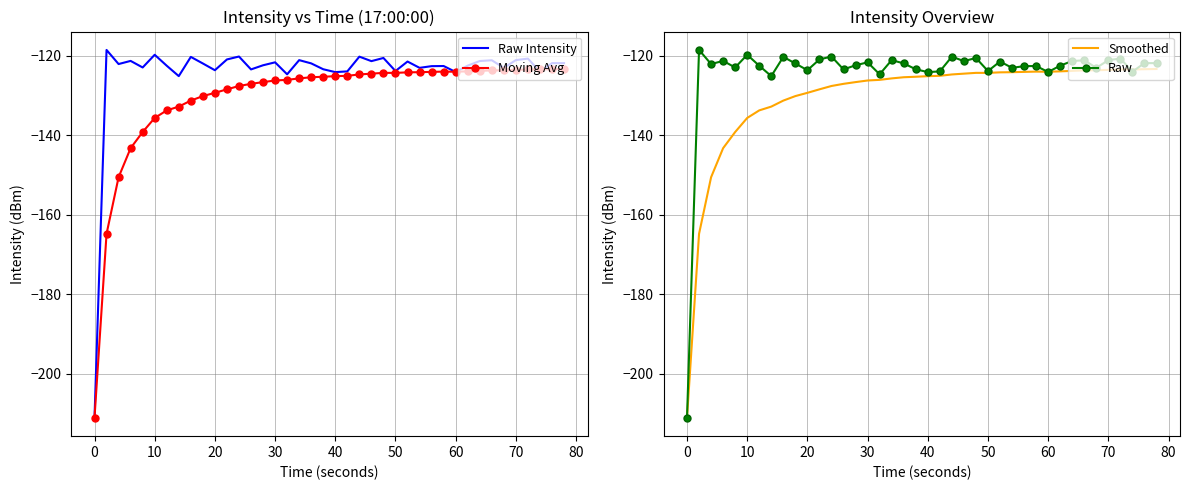

True or false: Raw has a value of -44.2 at 60.

False